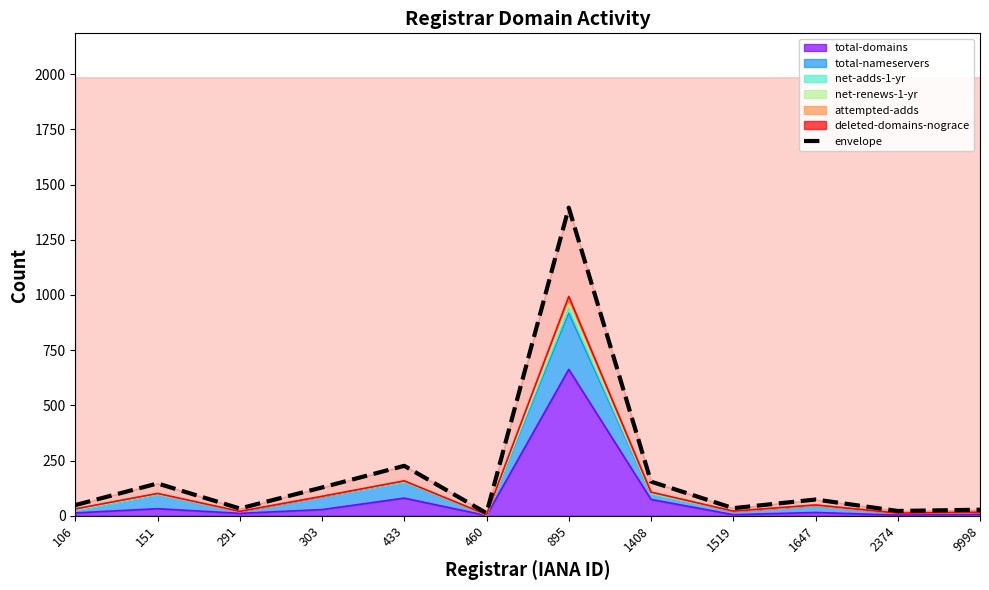

Reading right to left, what are all the values shown in this chart?

27.4	21.8	73.6	34.4	154.8	1395.2	12.0	226.2	128.2	33.0	146.4	48.4